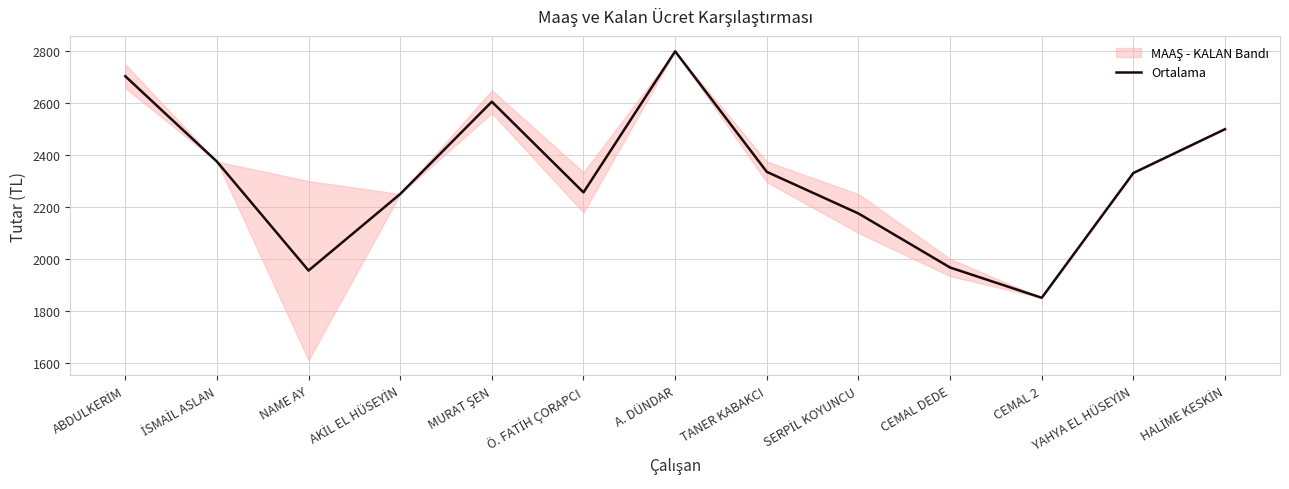

How many categories are shown in the chart?

13